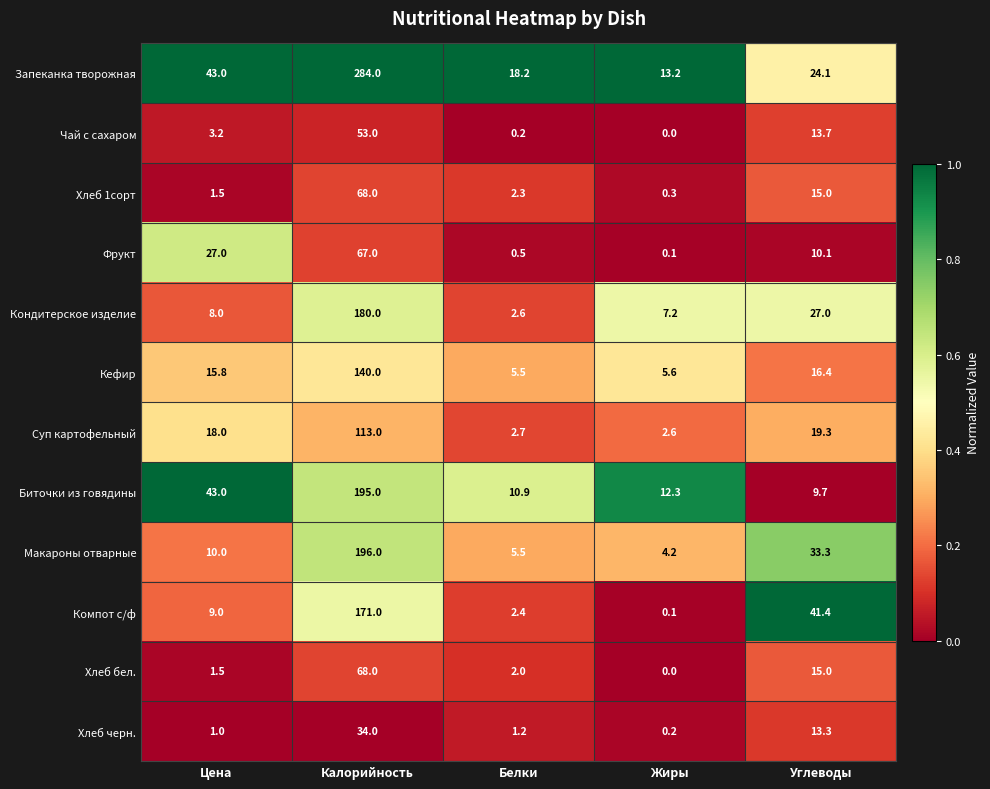

Which category has the highest value in the Хлеб 1сорт series?

Калорийность